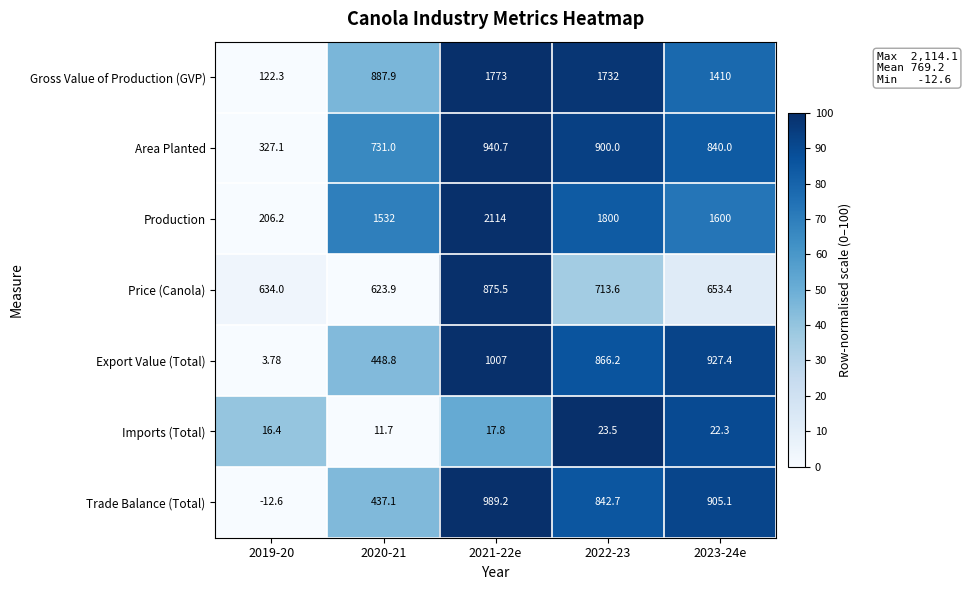

What is the total value across all series at 2022-23?

6878.0